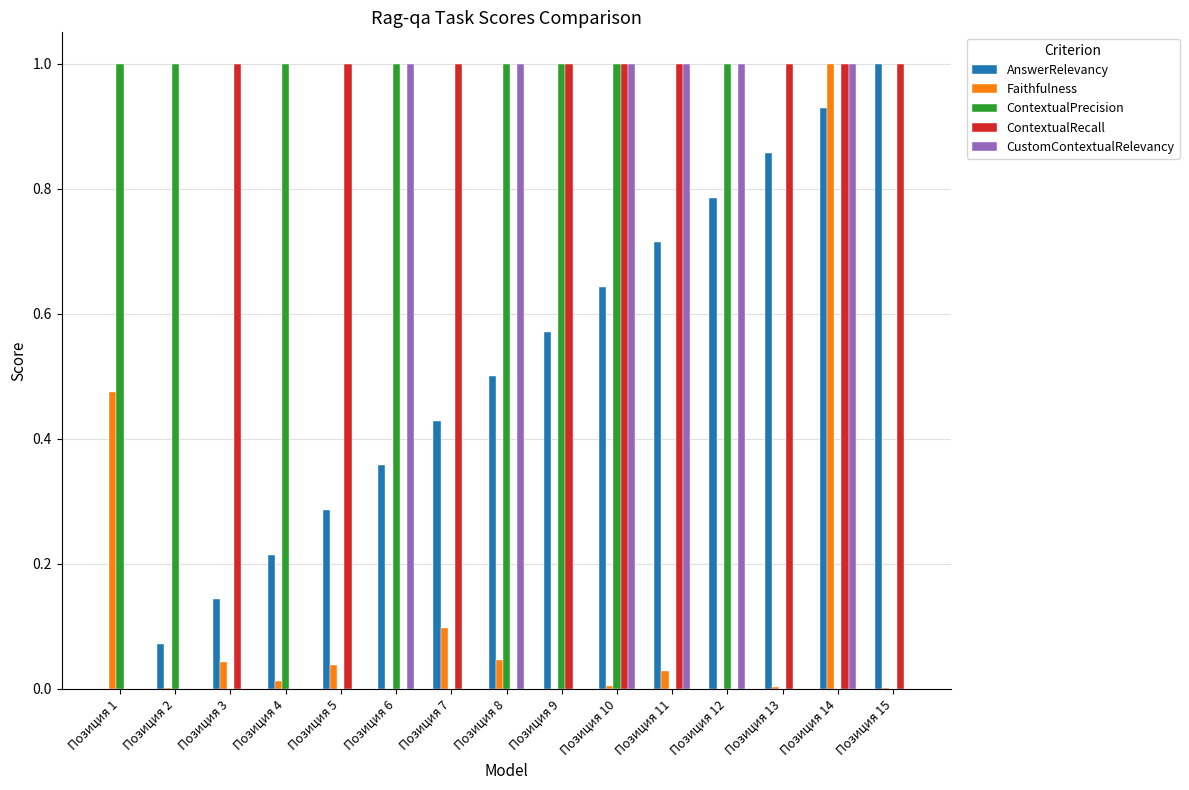

What is the maximum value shown in the chart?

1.0